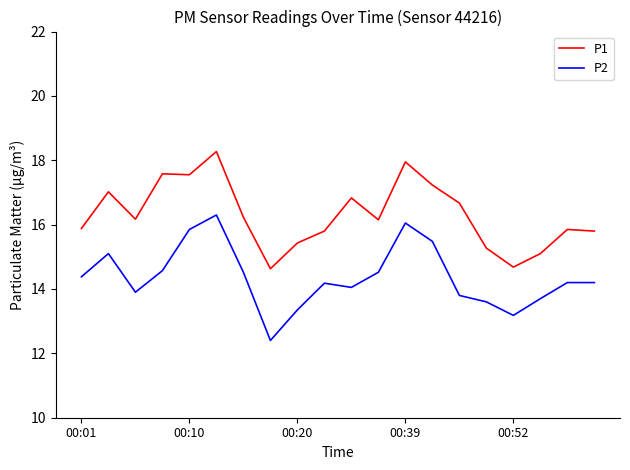

Which series has the largest total across all categories?

P1